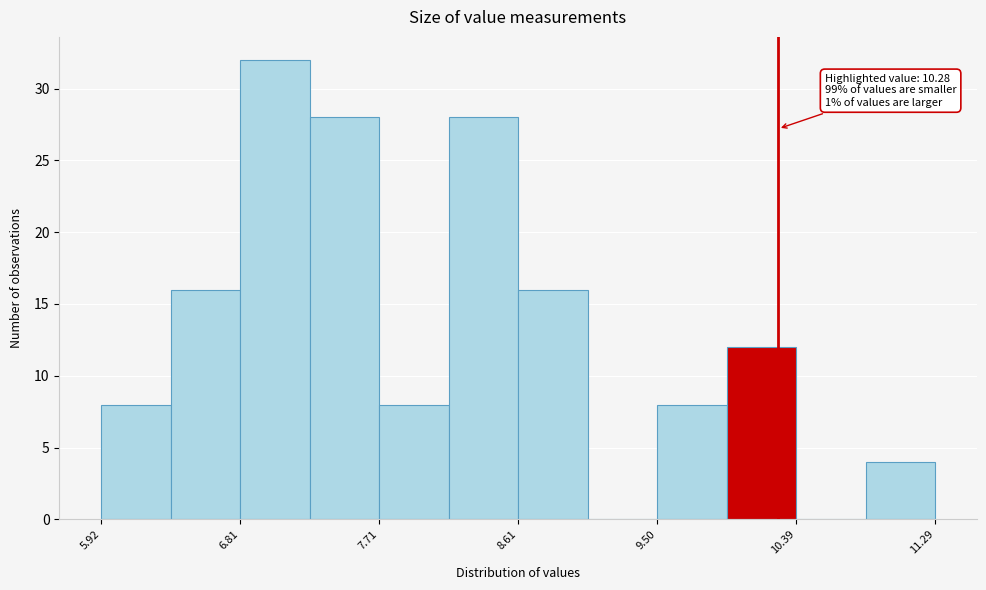

Which range on the x-axis has the tallest bar?

6.8 to 7.3